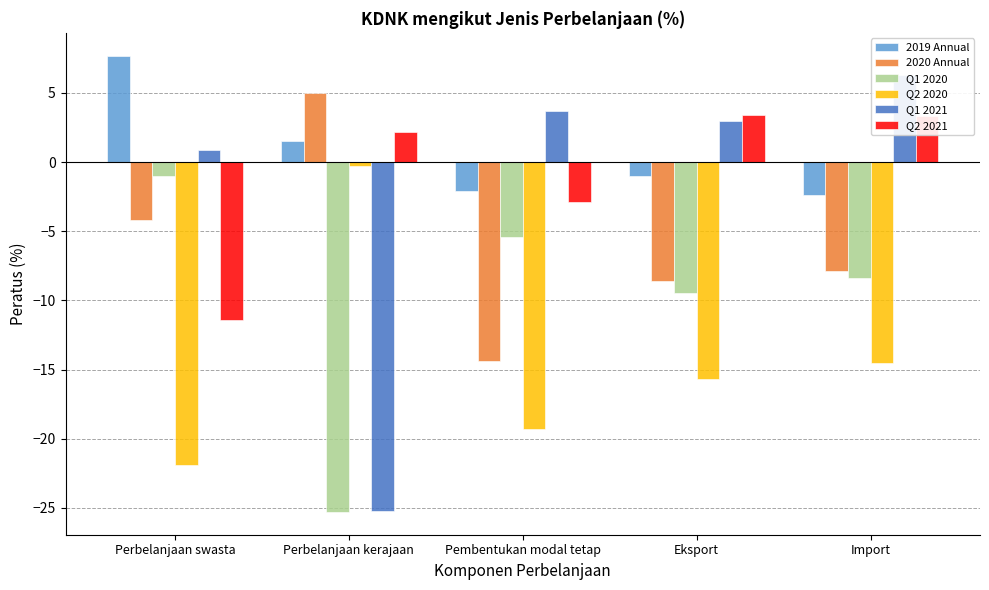

Which series has the largest total across all categories?

2019 Annual